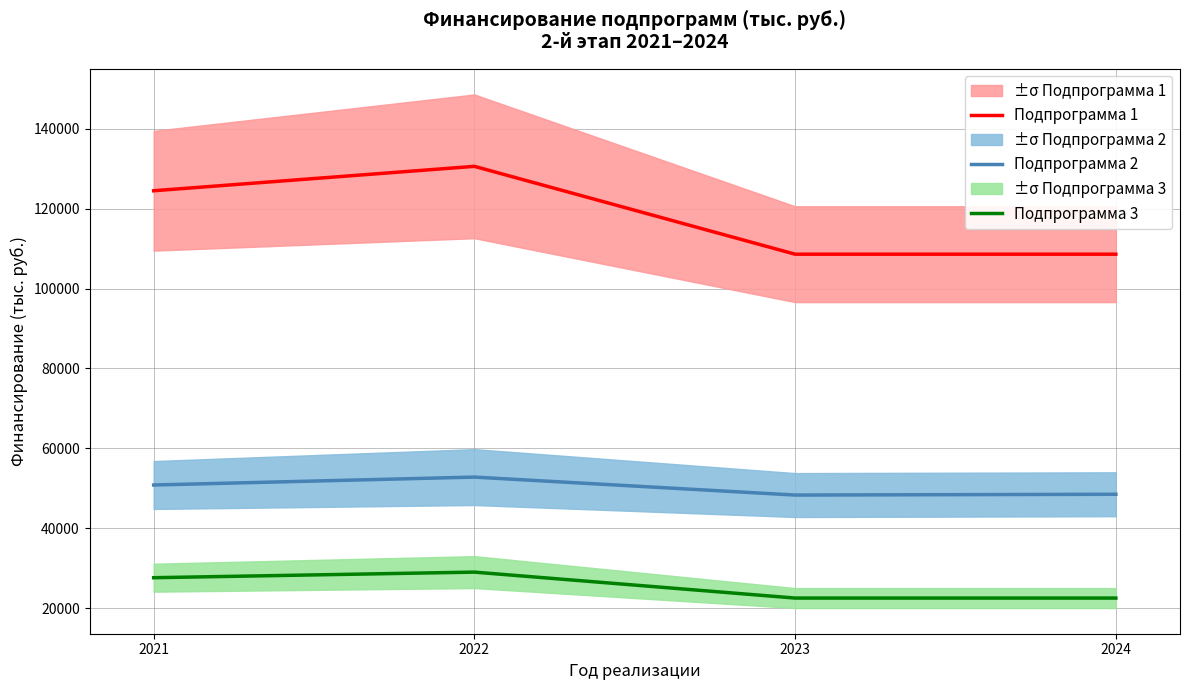

What is the value of the Подпрограмма 1 point at the 1st from the left?

124520